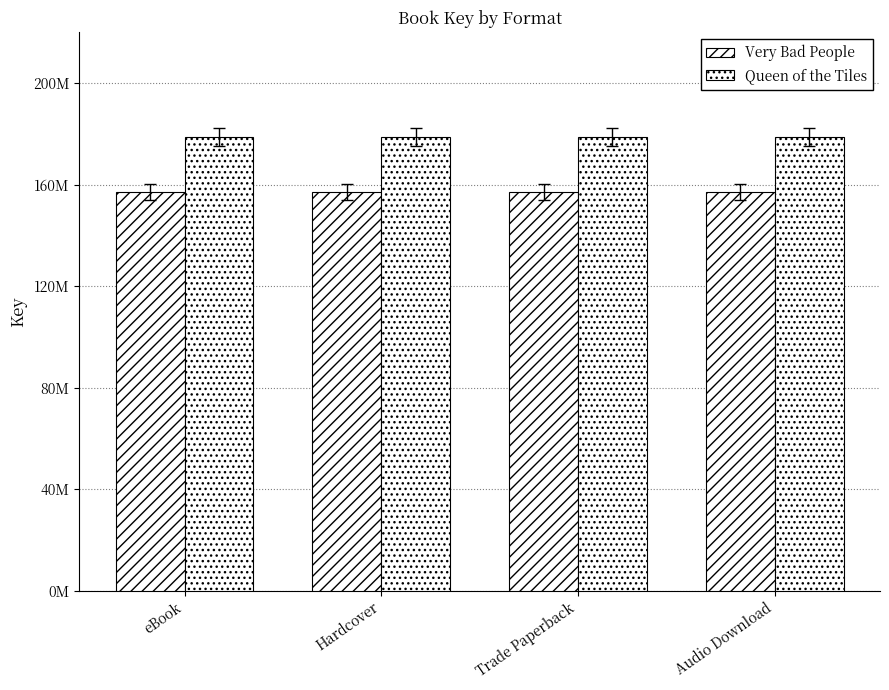

Are the bars grouped side by side (vs. stacked)?

Yes